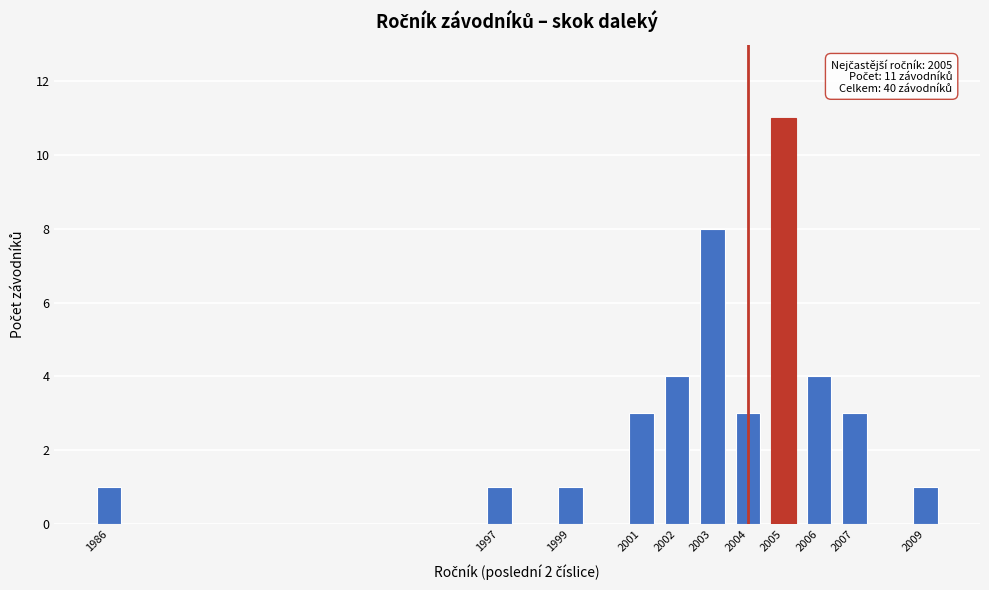

Reading left to right, what are all the values shown in this chart?

1986=1	1997=1	1999=1	2001=3	2002=4	2003=8	2004=3	2005=11	2006=4	2007=3	2009=1